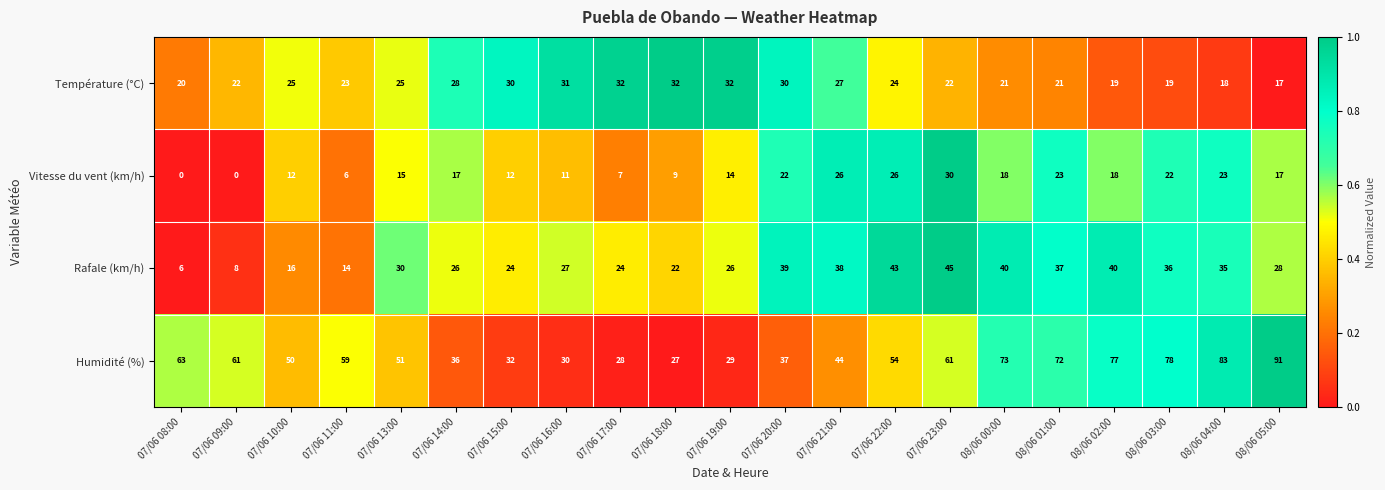

What is the highest value of the Température (°C) series?

32